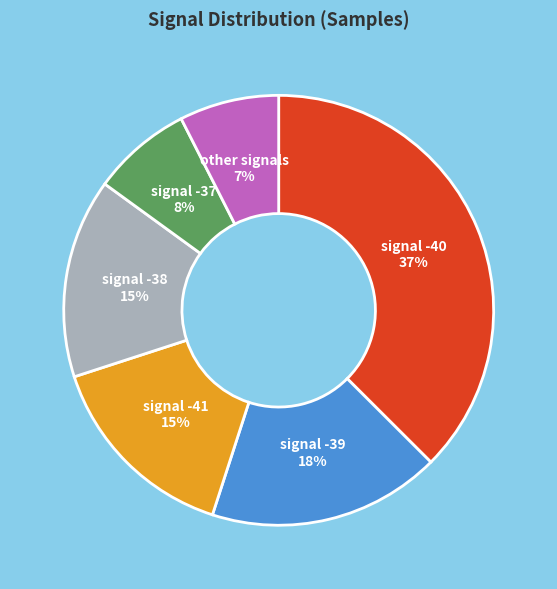

Between signal -41 and signal -40, which is larger?

signal -40